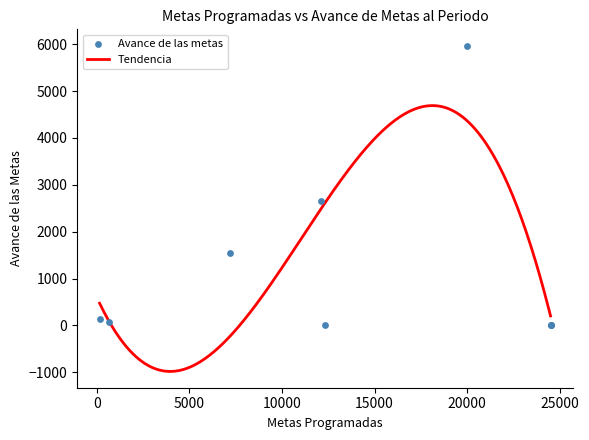

What is the lowest value of the Tendencia series?

-980.8